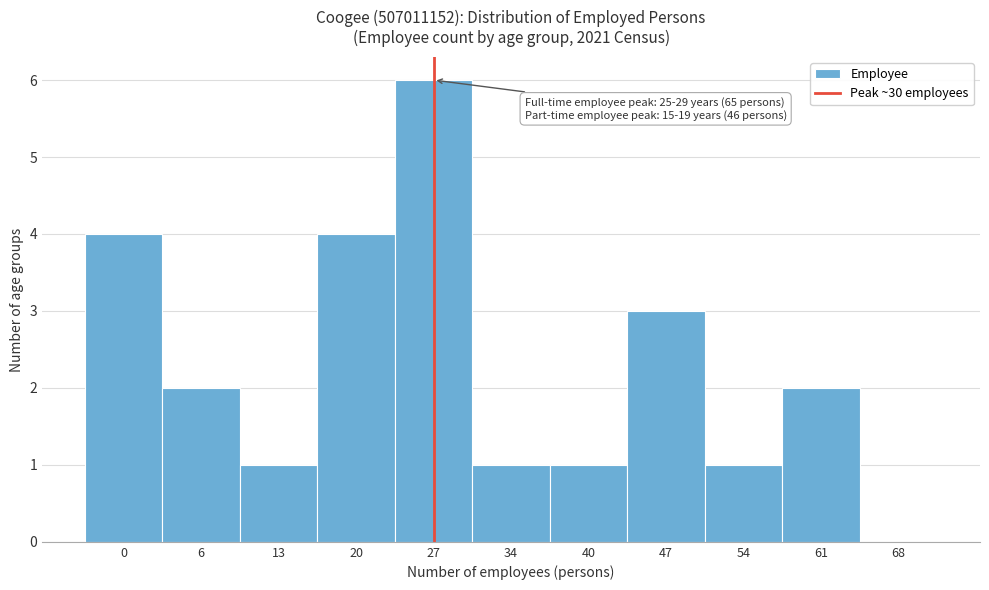

Reading left to right, what are all the values shown in this chart?

0=4	6=2	13=1	20=4	27=6	34=1	40=1	47=3	54=1	61=2	68=0